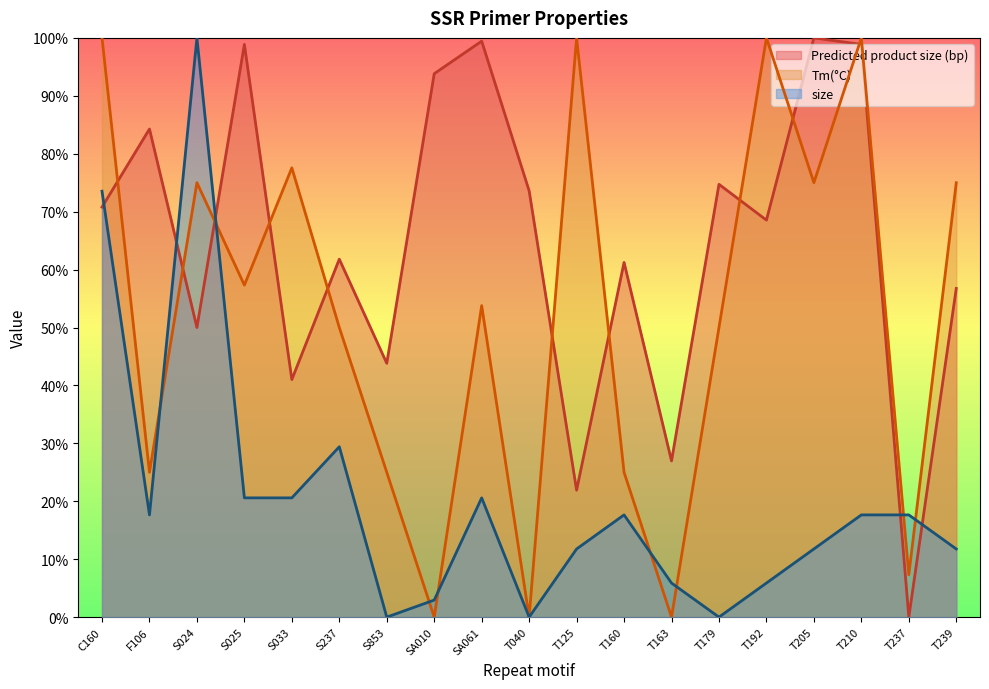

How many data points in size are less than 17?

9